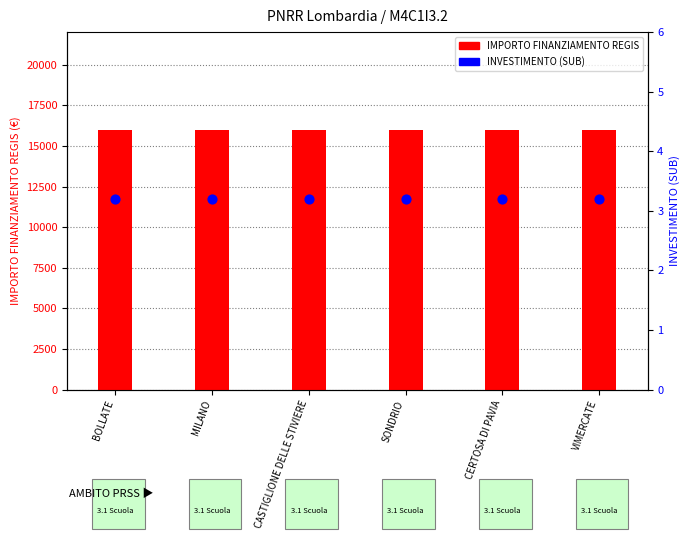

What is the total value across all series at SONDRIO?

16003.2